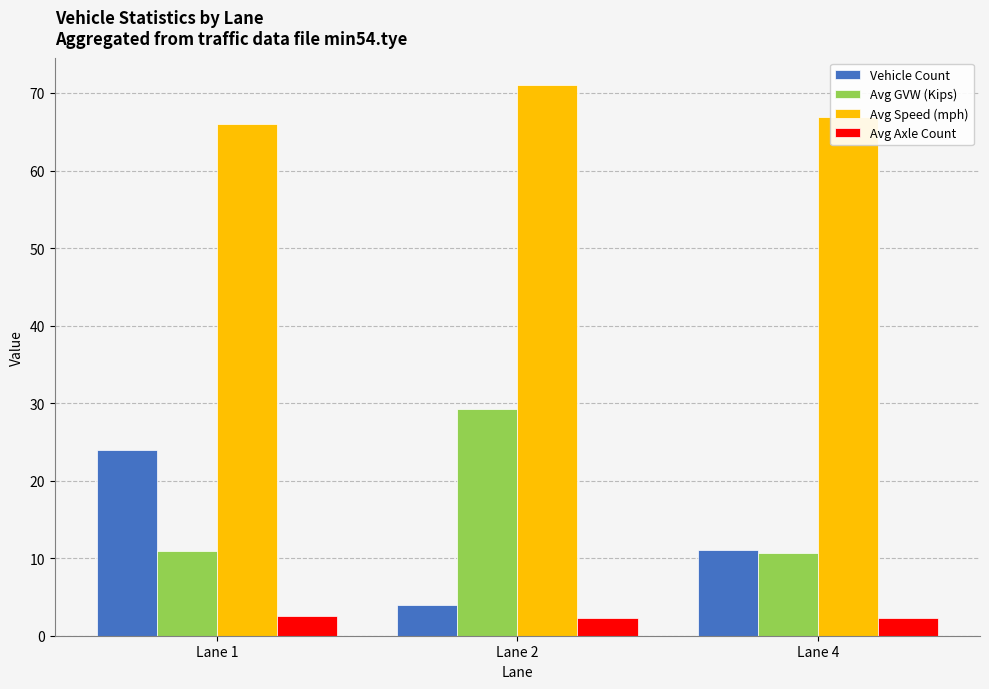

How many data points in Avg Speed (mph) are less than 66?

1